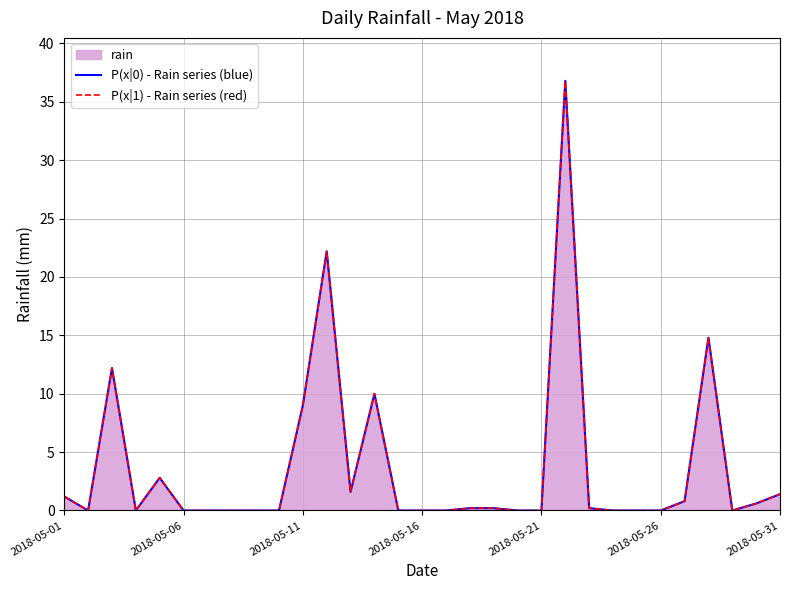

What is the maximum value shown in the chart?

36.8